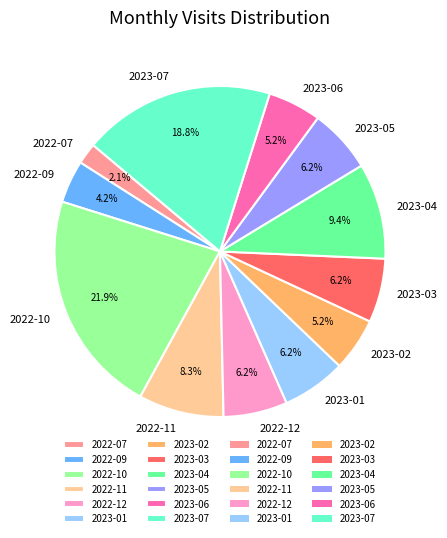

To the nearest percent, what portion does 2022-11 represent?

8%